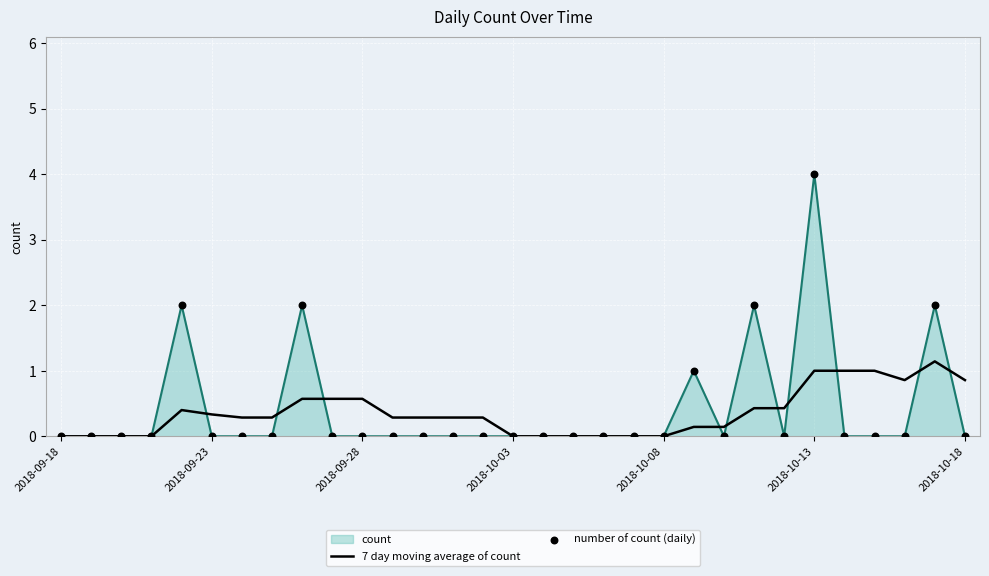

What is the greatest value displayed?

4.0